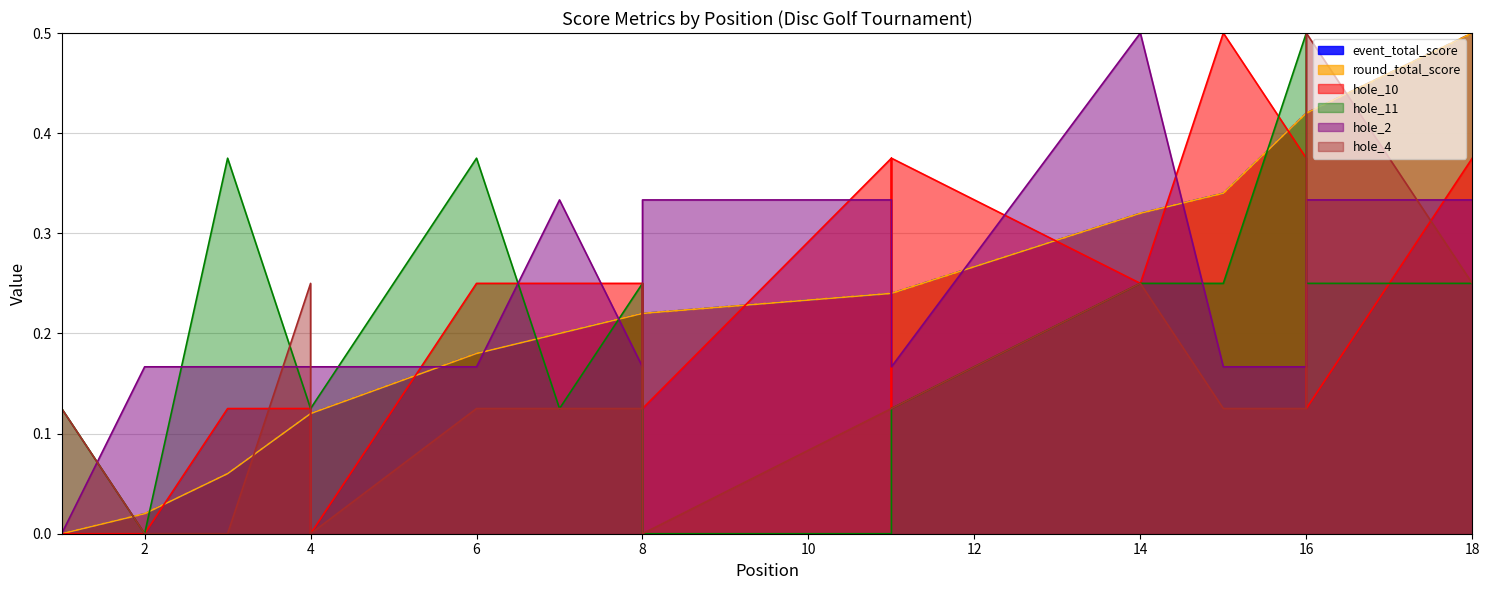

Where do hole_2 and round_total_score first cross each other?

4 and 6